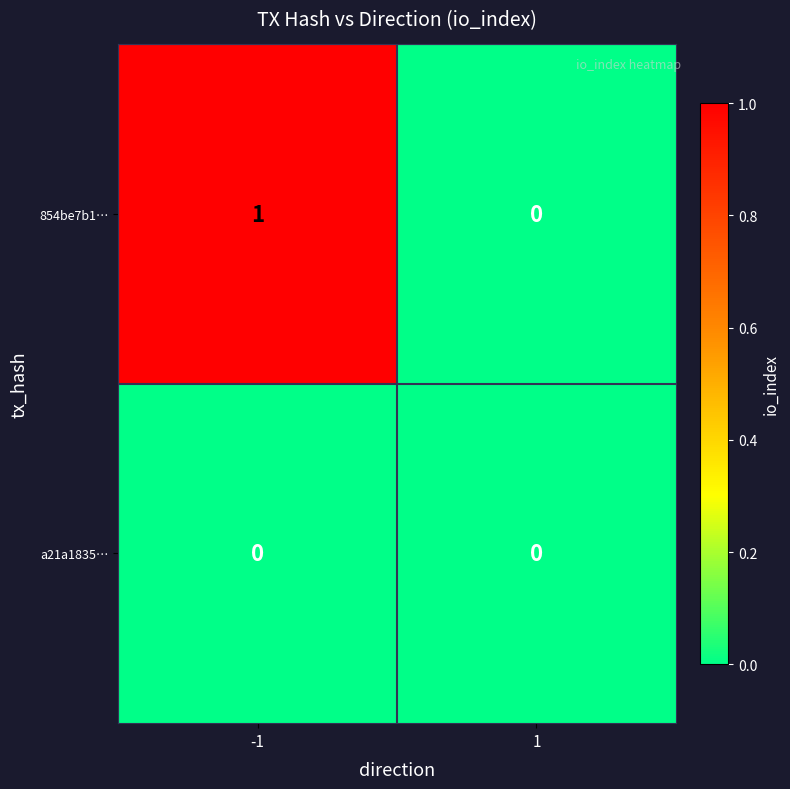

Reading left to right, what are all the values shown in this chart?

854be7b1…: -1=1	1=0
a21a1835…: -1=0	1=0